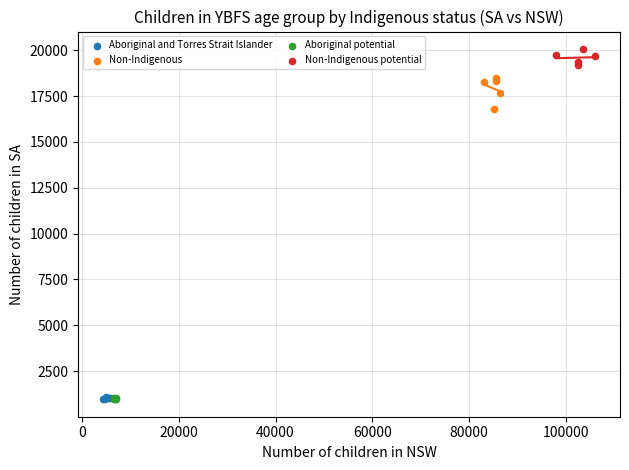

Which series reaches the maximum Y coordinate?

Non-Indigenous potential